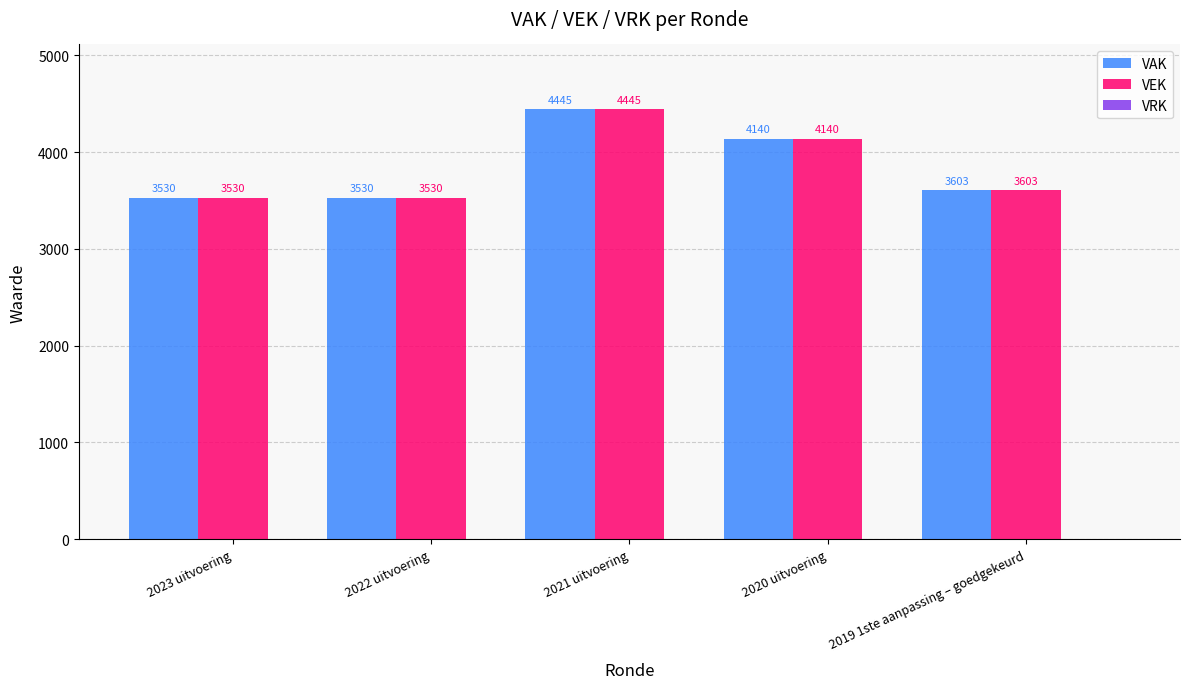

How many bars are there in total?

10